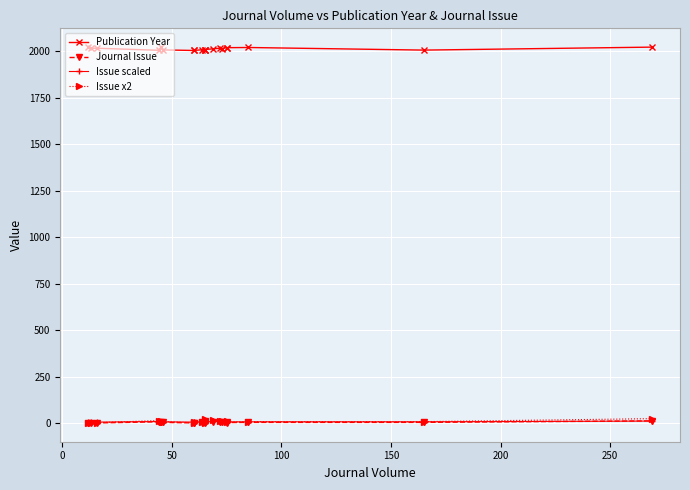

How many data points in Issue x2 are less than 8?

7